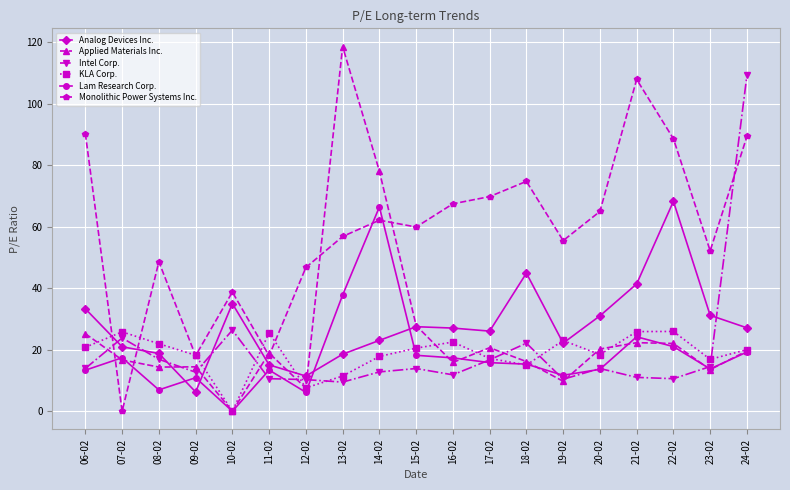

After their last crossing, which series has the higher values: Intel Corp. or Lam Research Corp.?

Intel Corp.